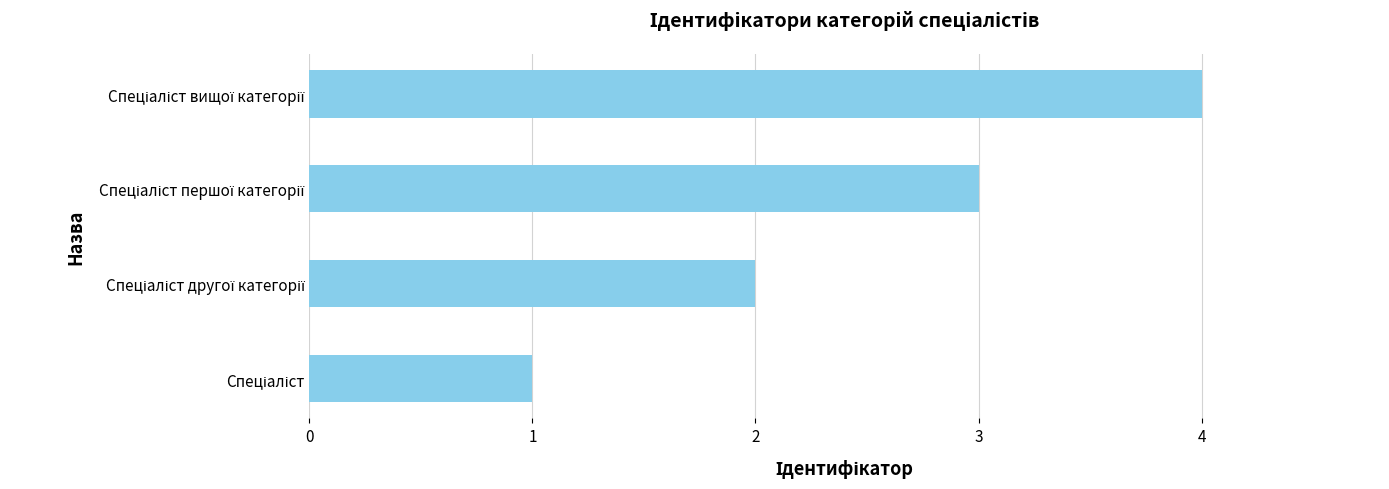

What is the difference between the maximum and minimum values?

3